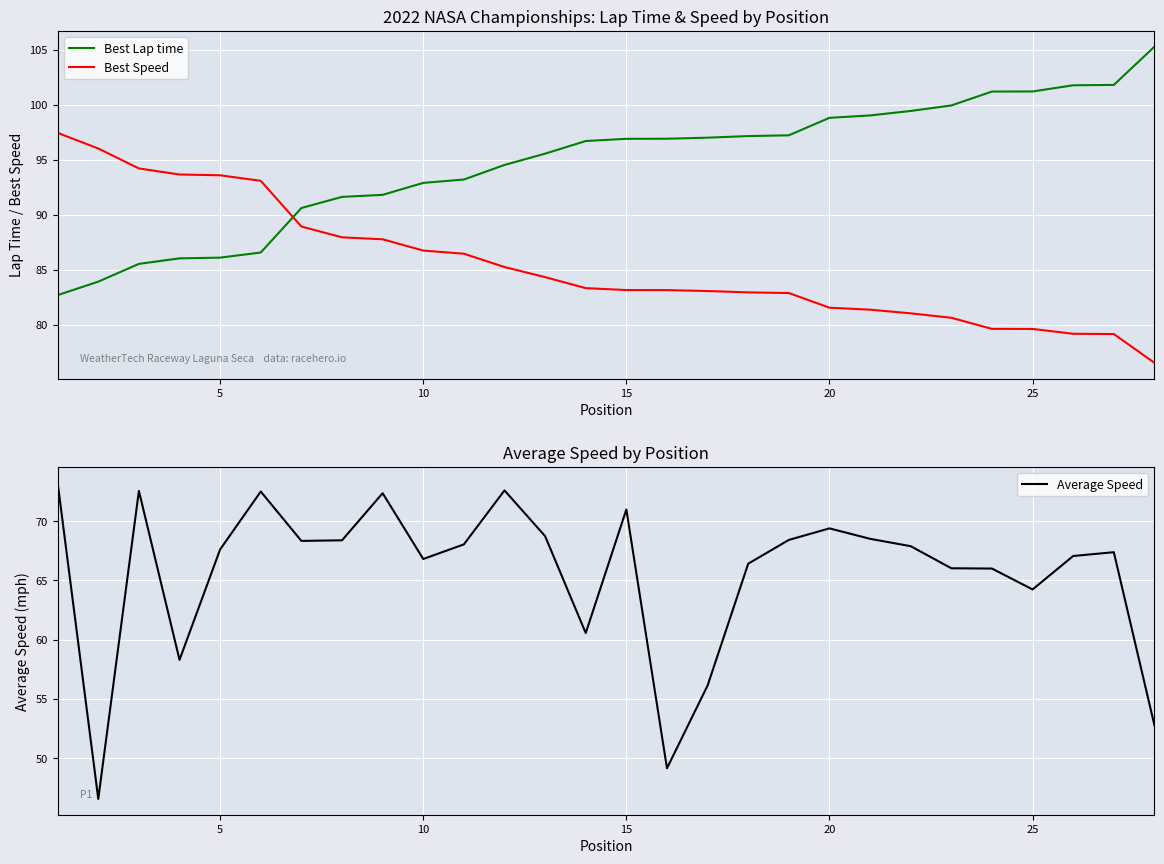

What is the sum of all Best Lap time values?

2651.1